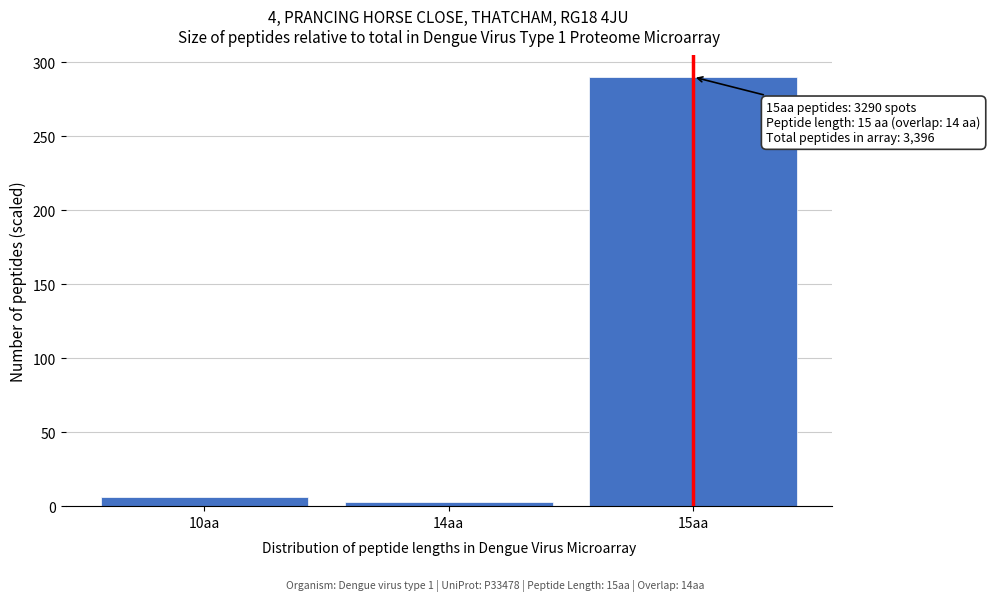

Reading left to right, extract all data points from this chart.

10aa=6	14aa=3	15aa=290